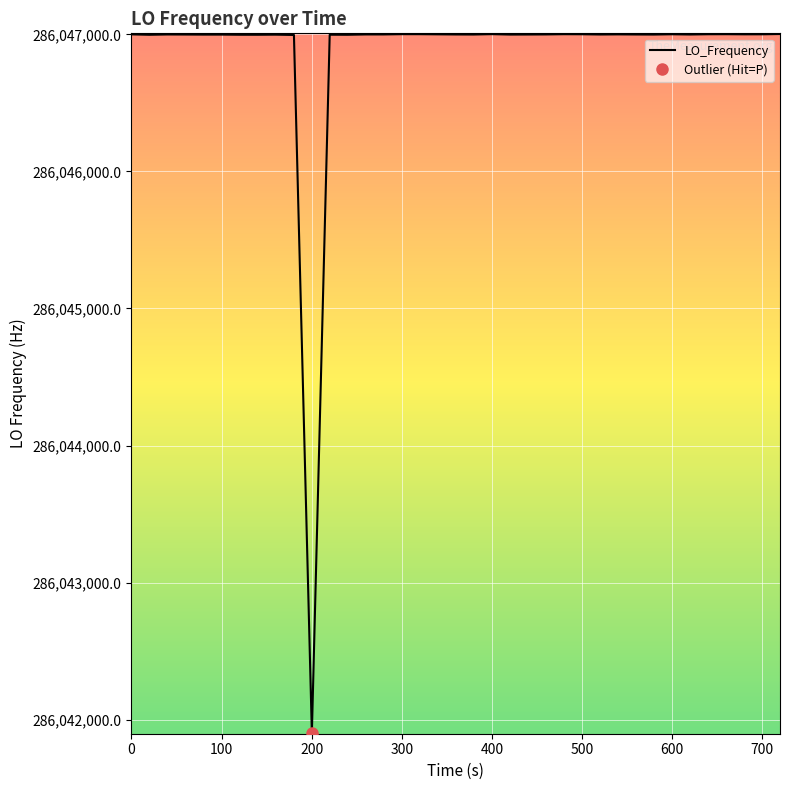

What is the minimum value for LO_Frequency?

286041902.8